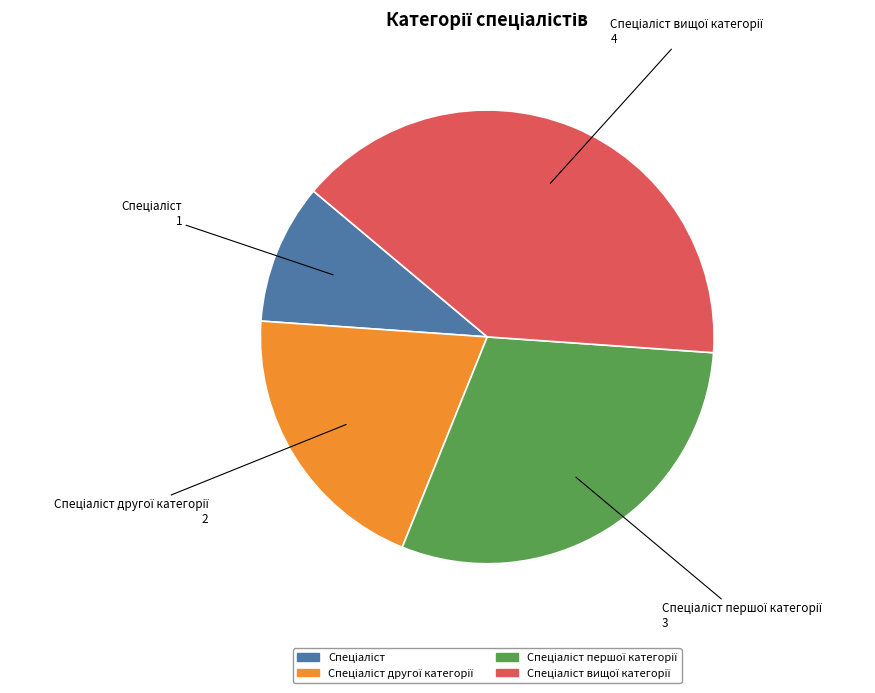

Is there any slice that represents more than half of the pie?

No